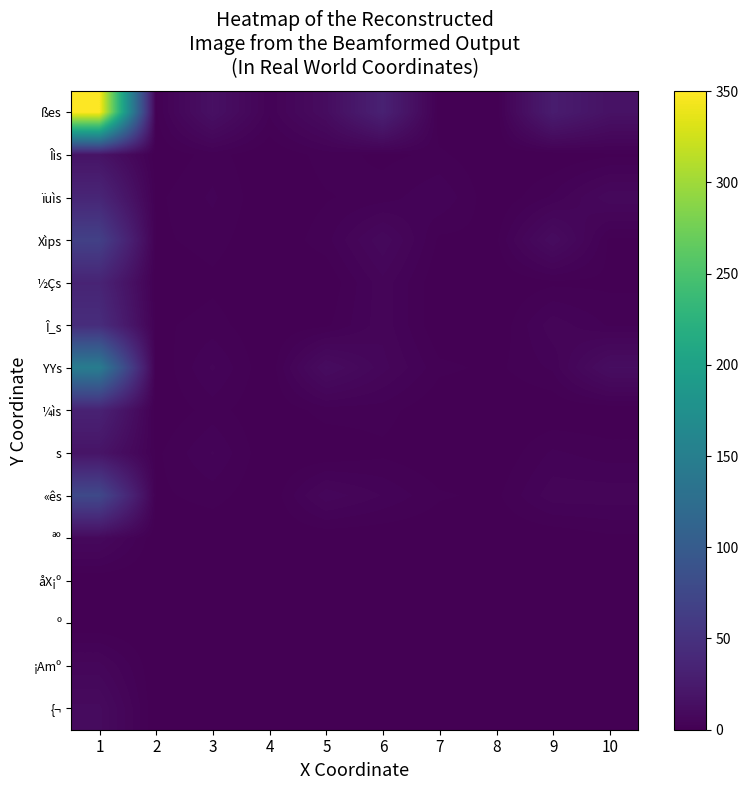

List the series in order of their peak value, highest first.

ßes, YYs, «ês, Xìps, Î_s, ïuìs, ½Çs, ¼ìs, s, Îìs, {¬, ªº, ¡Amº, åX¡º, º